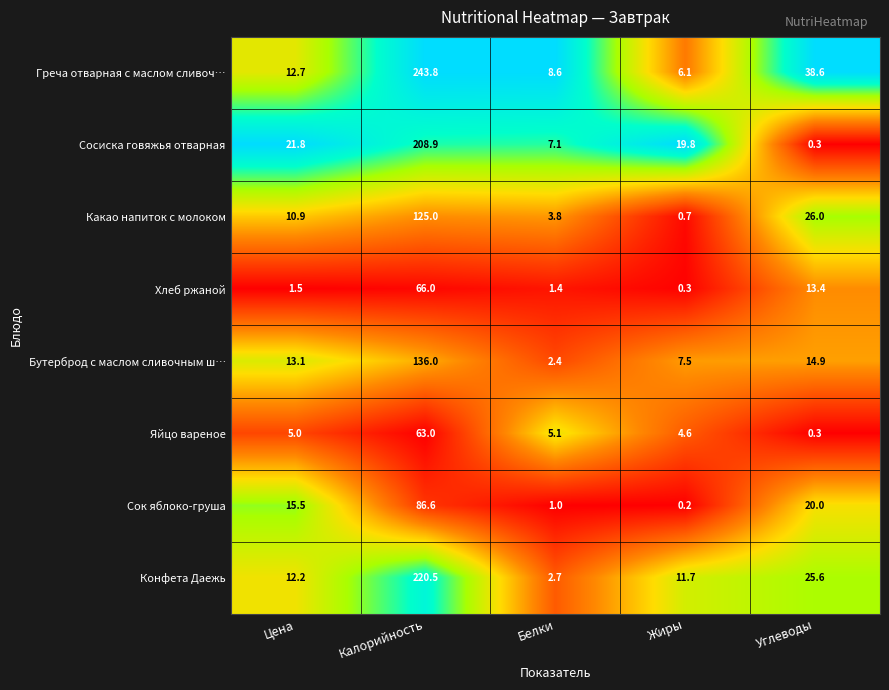

What is the total value across all series at Жиры?

50.9